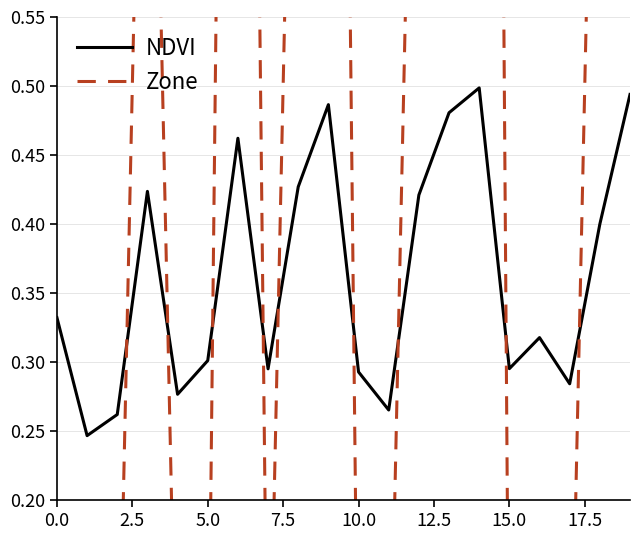

What is the highest value of the NDVI series?

0.5